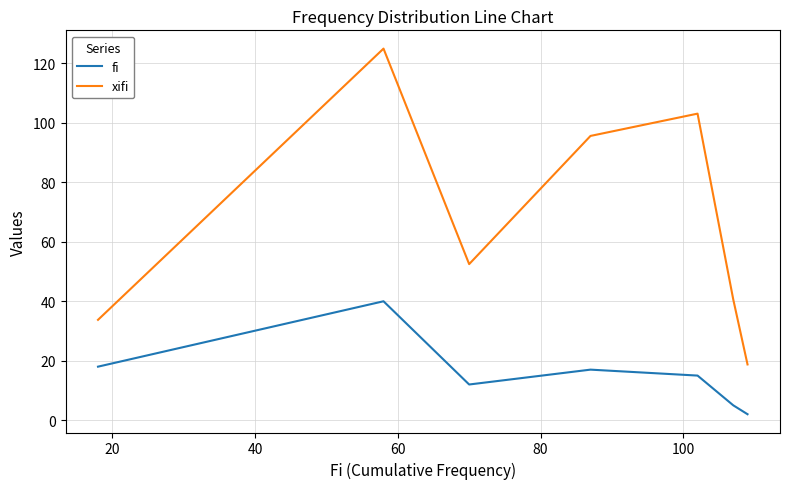

List the series in order of their peak value, lowest first.

fi, xifi